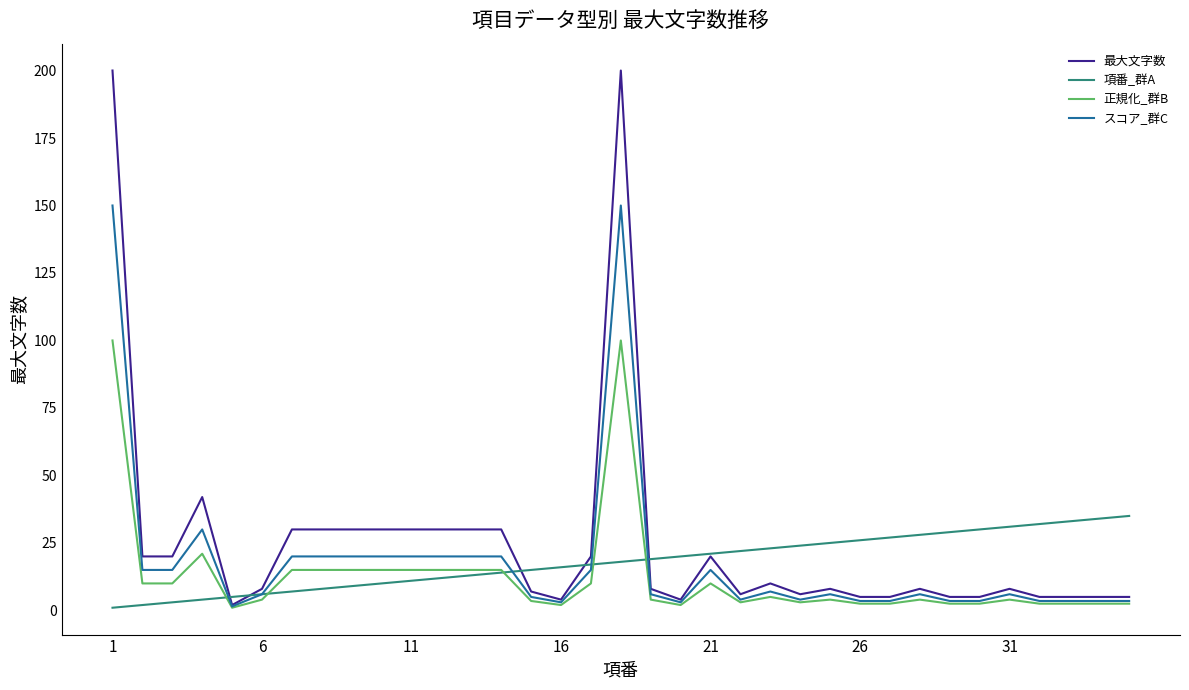

Is this an area chart (filled region under the line)?

No